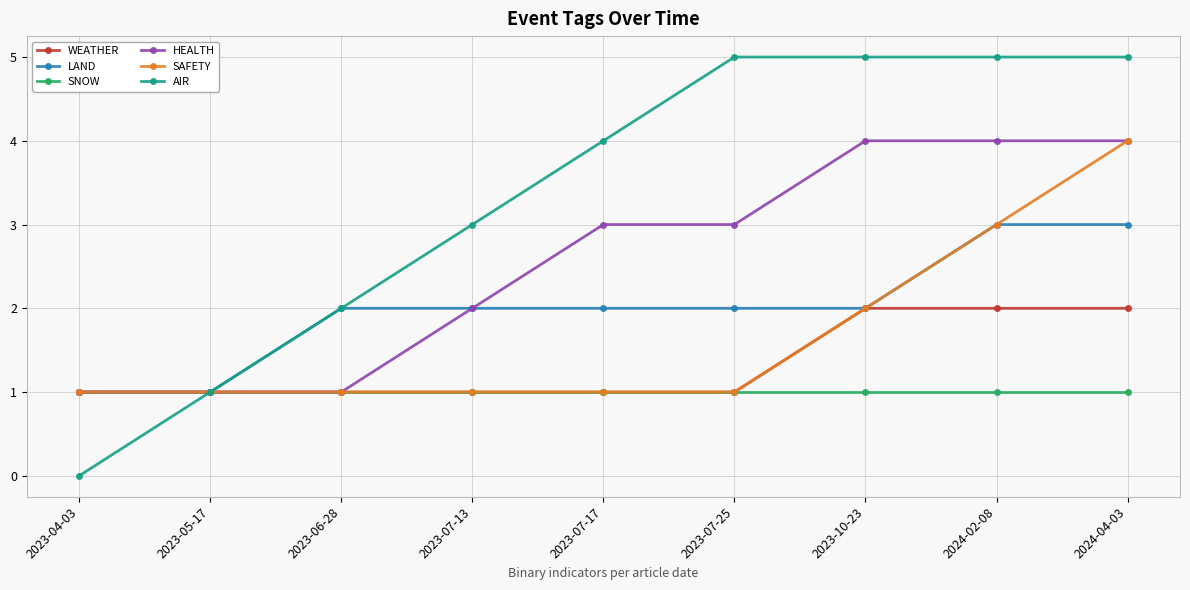

At how many categories does at least one series exceed 0?

9